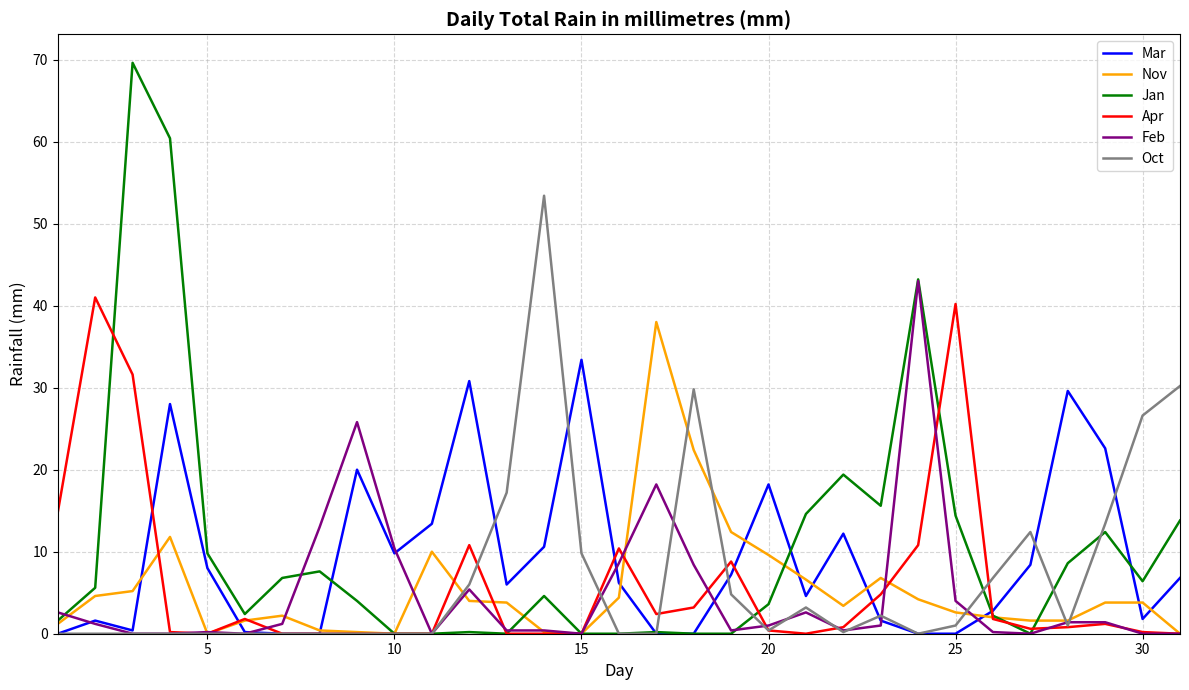

Which series has the widest spread of values?

Jan